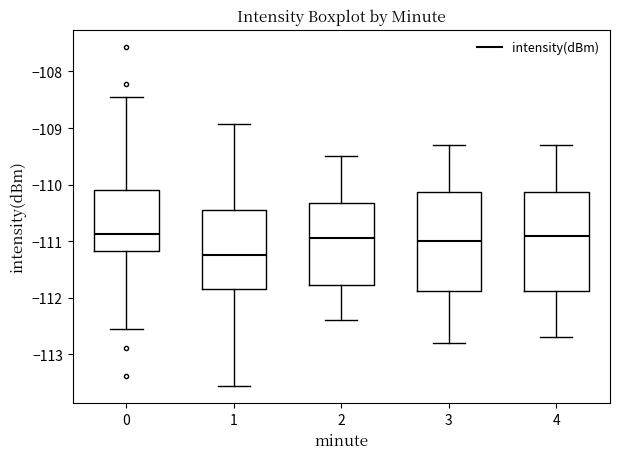

Where is the lower edge of the box at x = 1 on the y-axis? The values are not printed on the chart, so give them approximately, as read against the axis.

-111.8